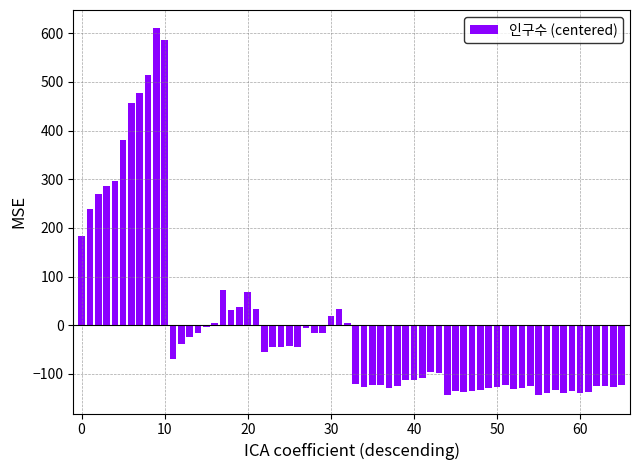

What is the smallest value displayed?

-143.7